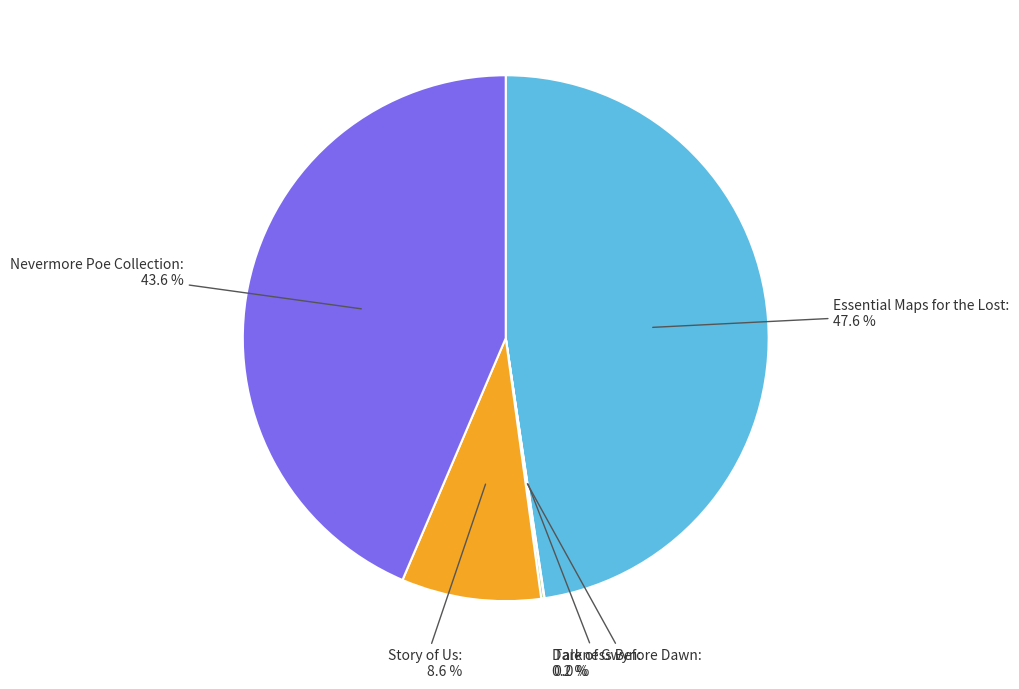

What percentage is NOT represented by Story of Us?

91.4%